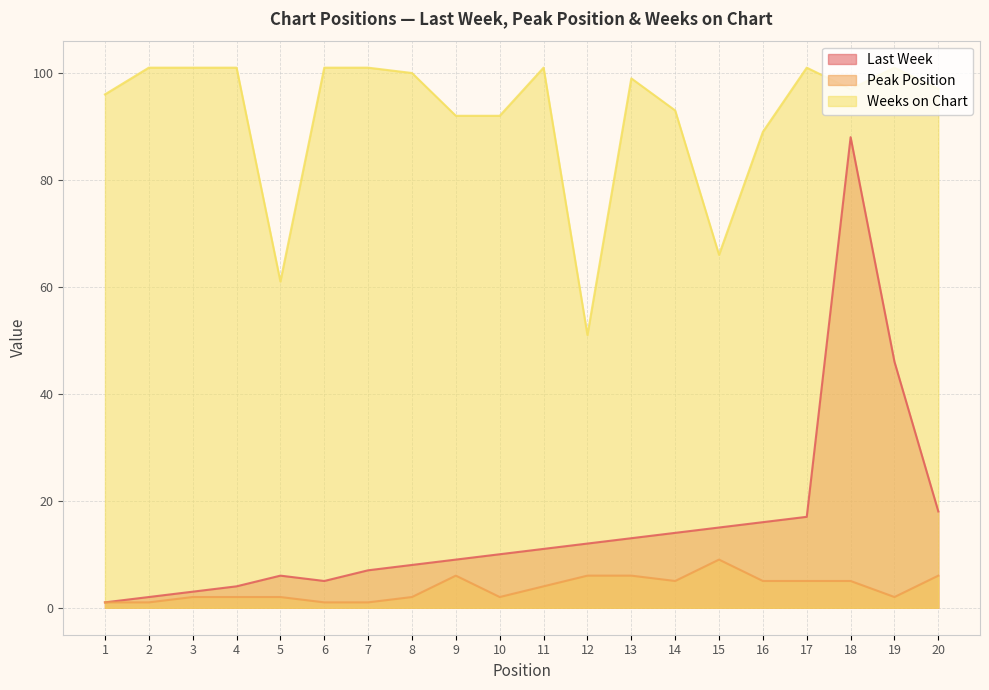

What is the sum of the Peak Position values at 16 and 10?

7